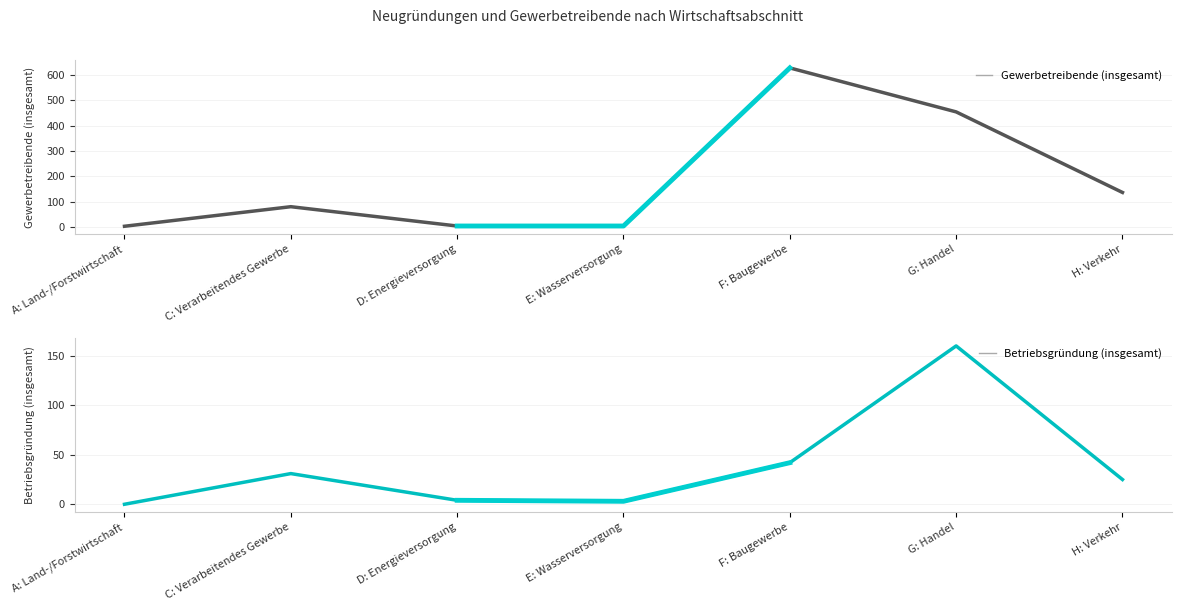

Does the chart display data point markers on the line(s)?

No